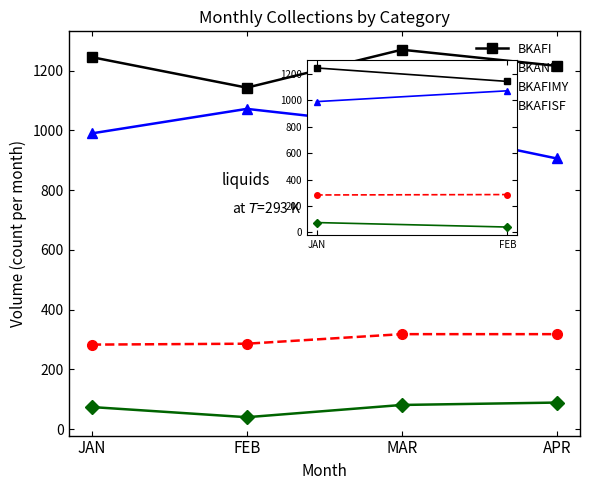

At which label is BKAFIMY closest to 300?

FEB